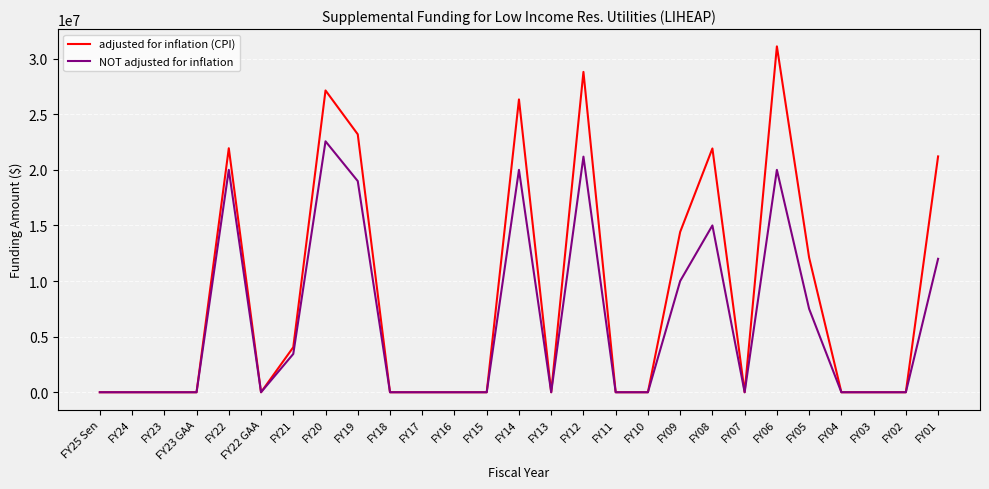

Between FY15 and FY08, which series saw the biggest shift?

adjusted for inflation (CPI)